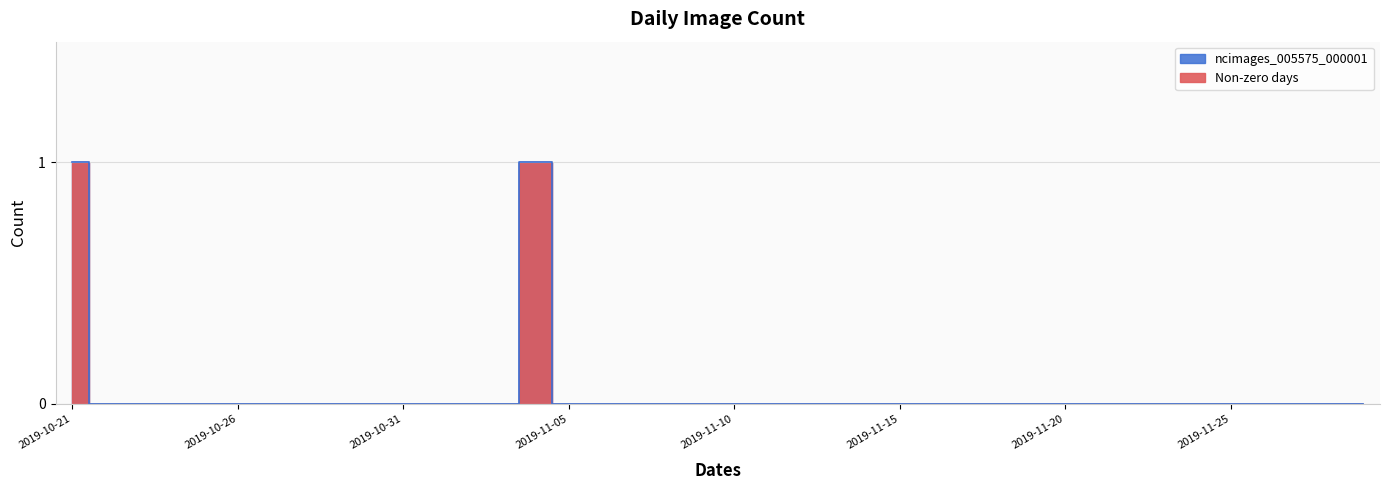

The chart shows a value of 0 at 2019-11-16. True or false?

False